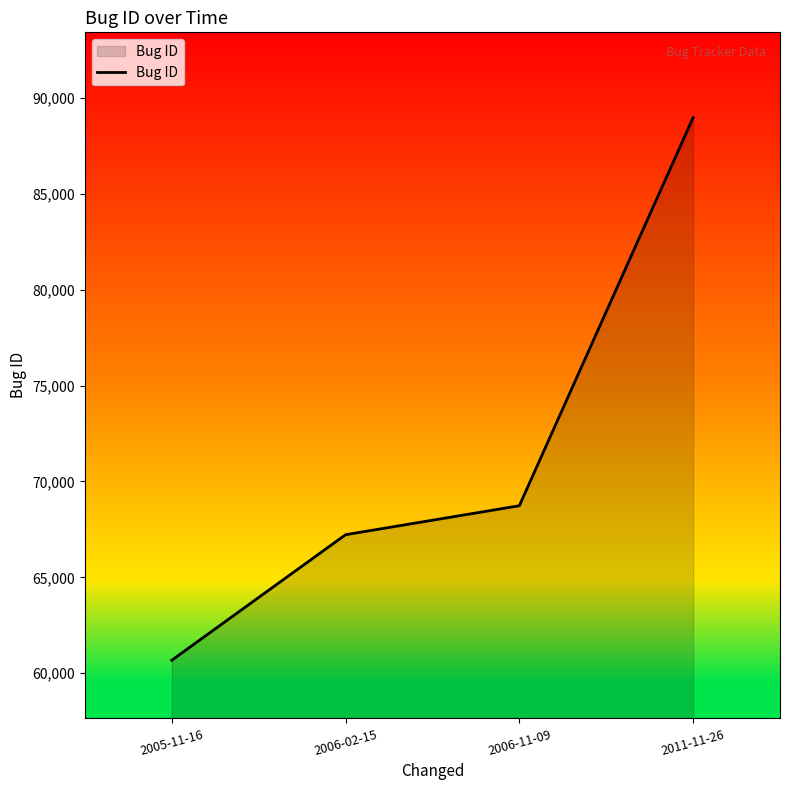

How many series are shown in this chart?

1